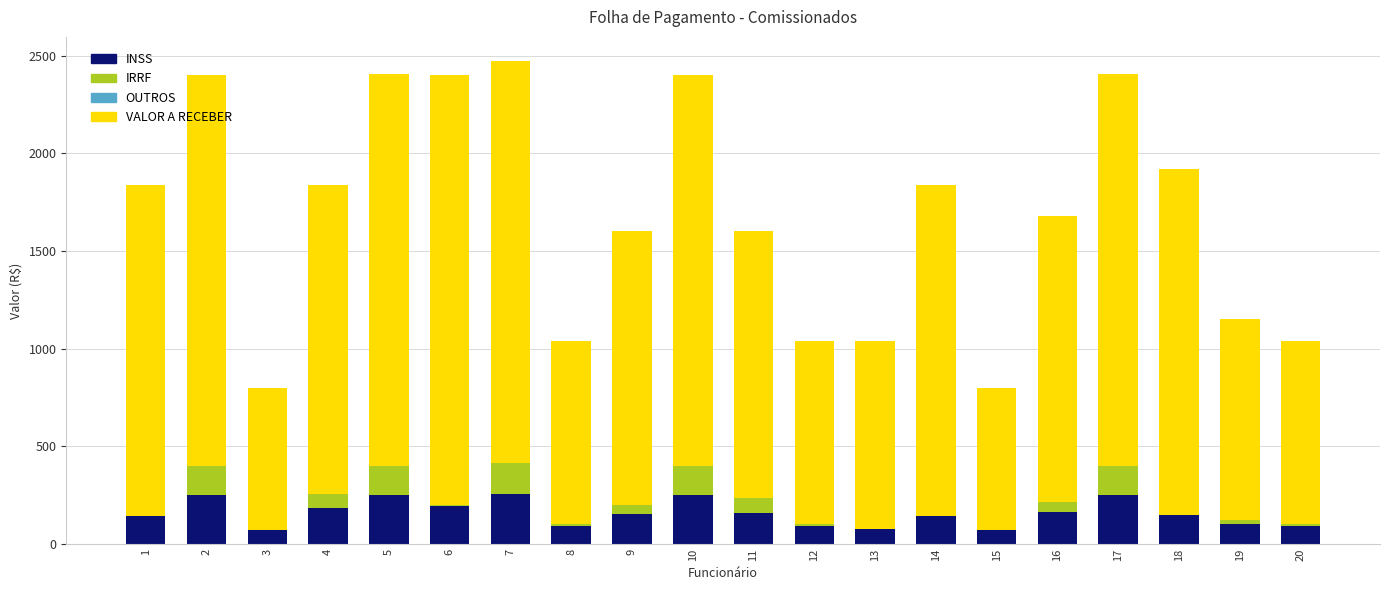

What is the sum of all INSS values?

3167.5